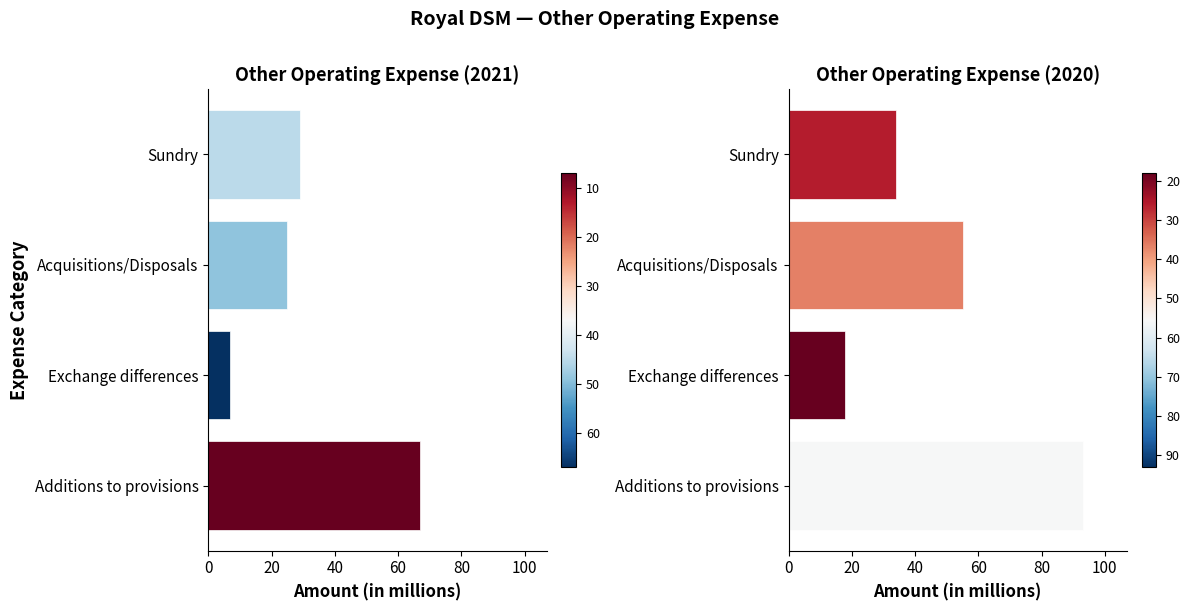

What is the difference between the second highest and minimum values in the 2021 series?

22